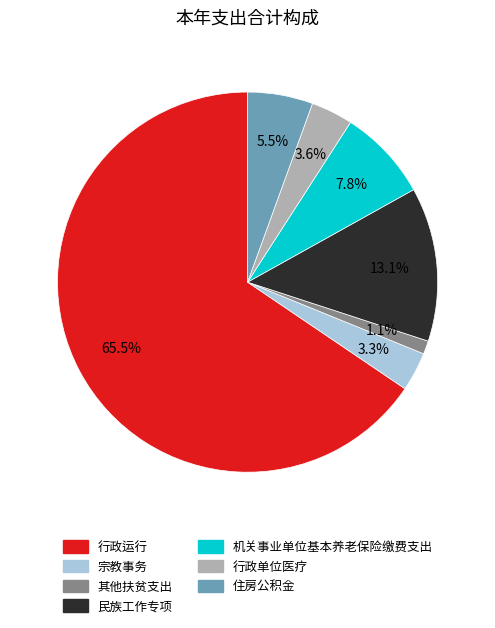

Does 机关事业单位基本养老保险缴费支出 represent more than half of the total?

No